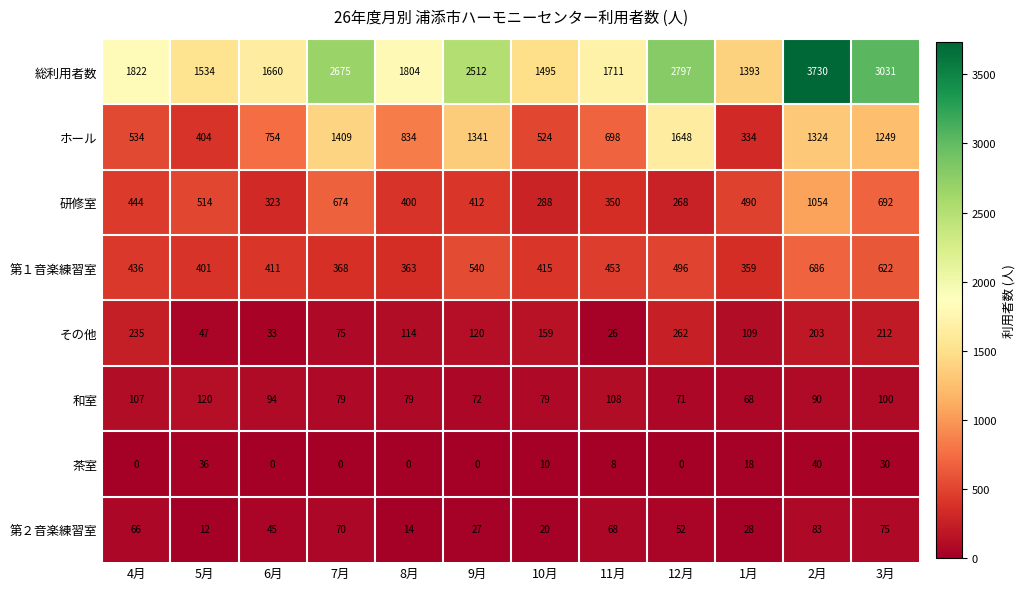

How many data points in その他 are less than 120?

6